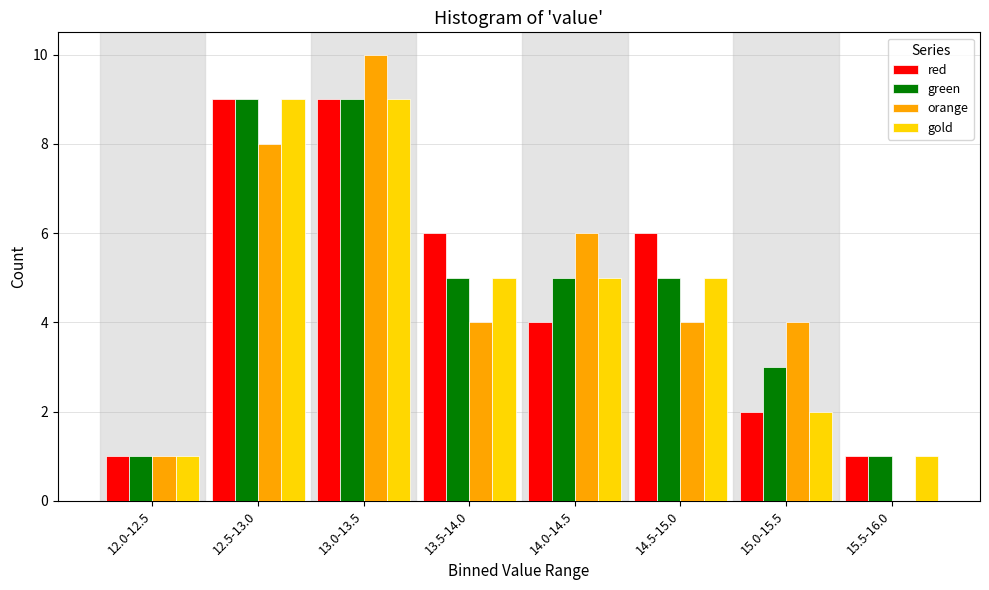

What is the sum of the red values at 13.5-14.0 and 13.0-13.5?

15